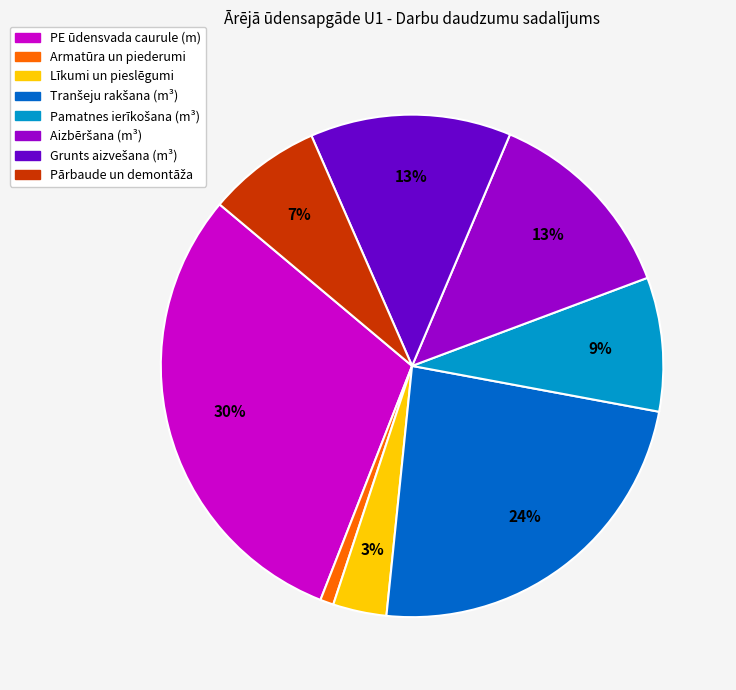

To the nearest percent, what is the average slice percentage?

12%